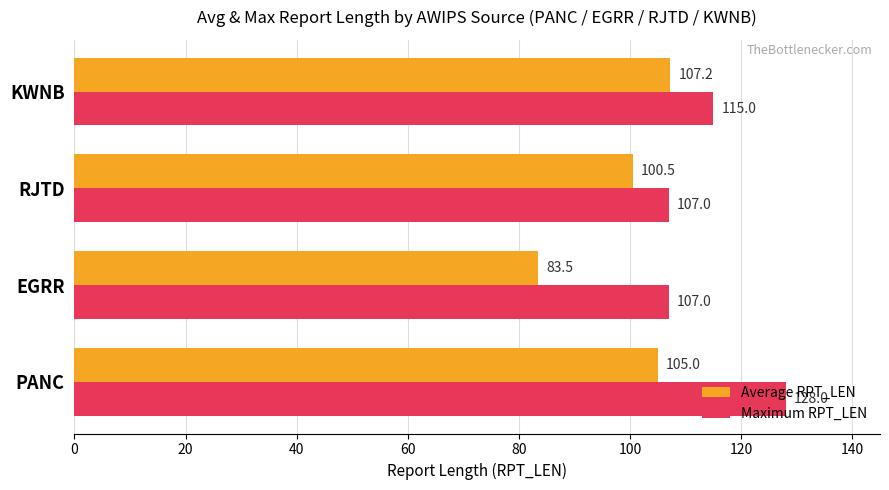

What is the approximate value of Average RPT_LEN at KWNB?

107.2